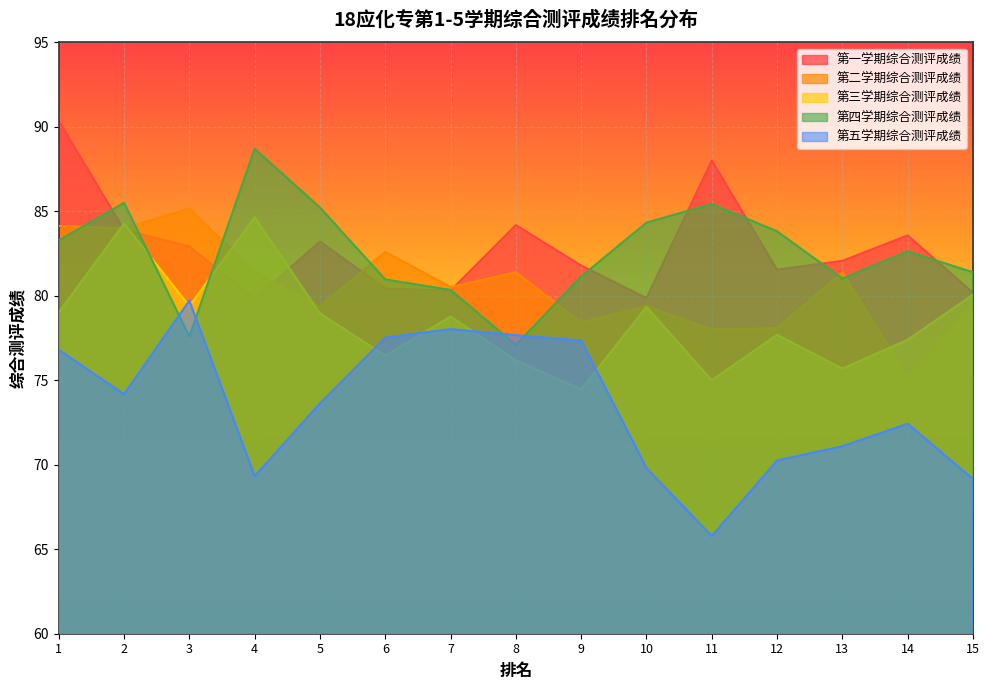

Which series changed the most between 8 and 13?

第五学期综合测评成绩